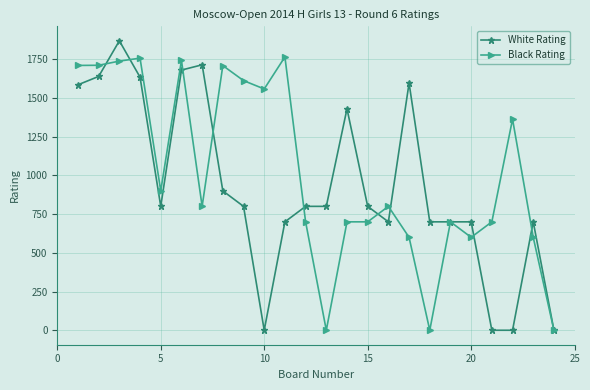

List the series in order of their overall mean, lowest first.

White Rating, Black Rating